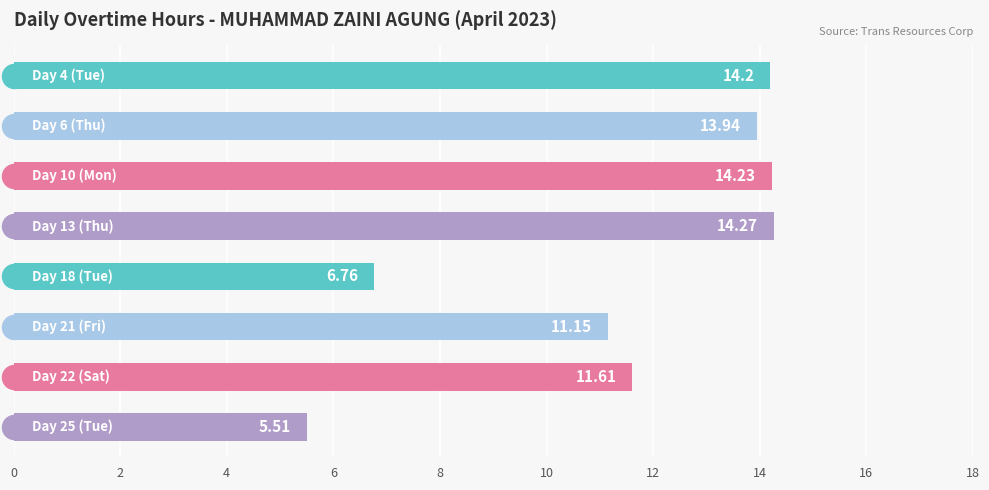

Which has a higher value, 14 or 4?

4